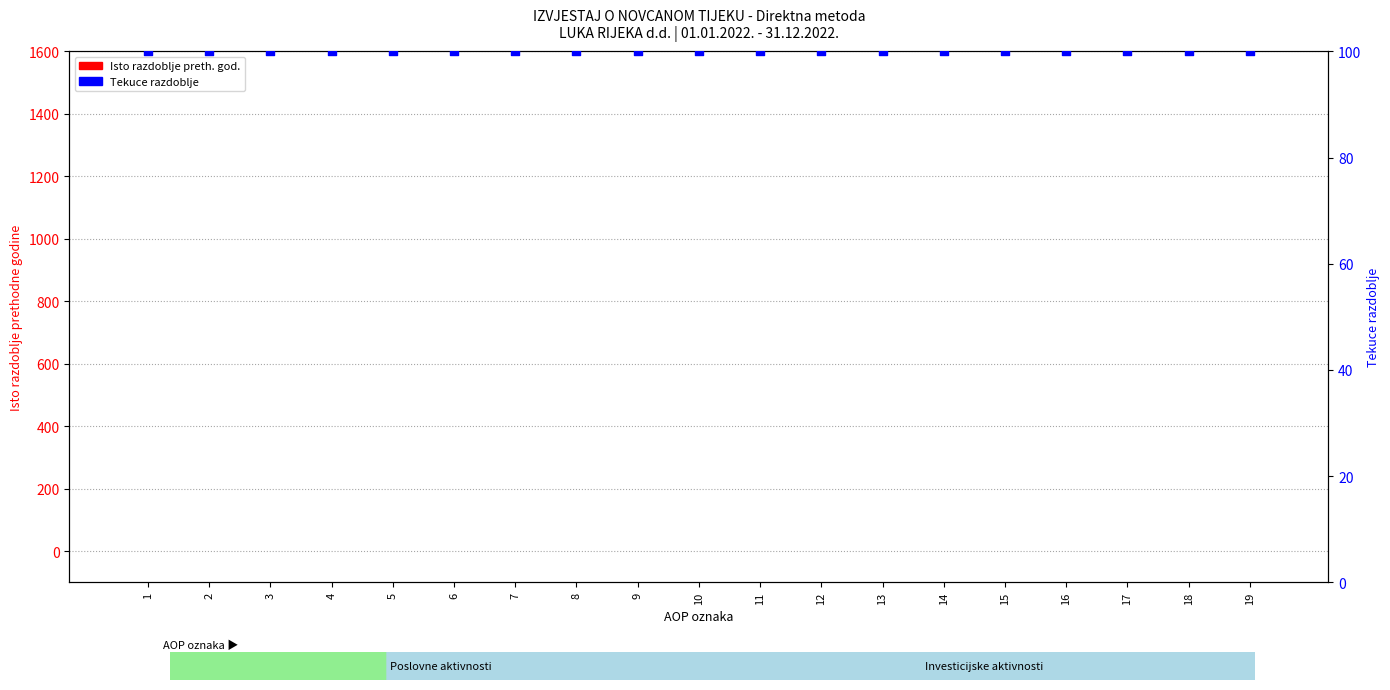

Is the value of Tekuce razdoblje at 17 greater than the value of Isto razdoblje prethodne godine at 13?

Yes